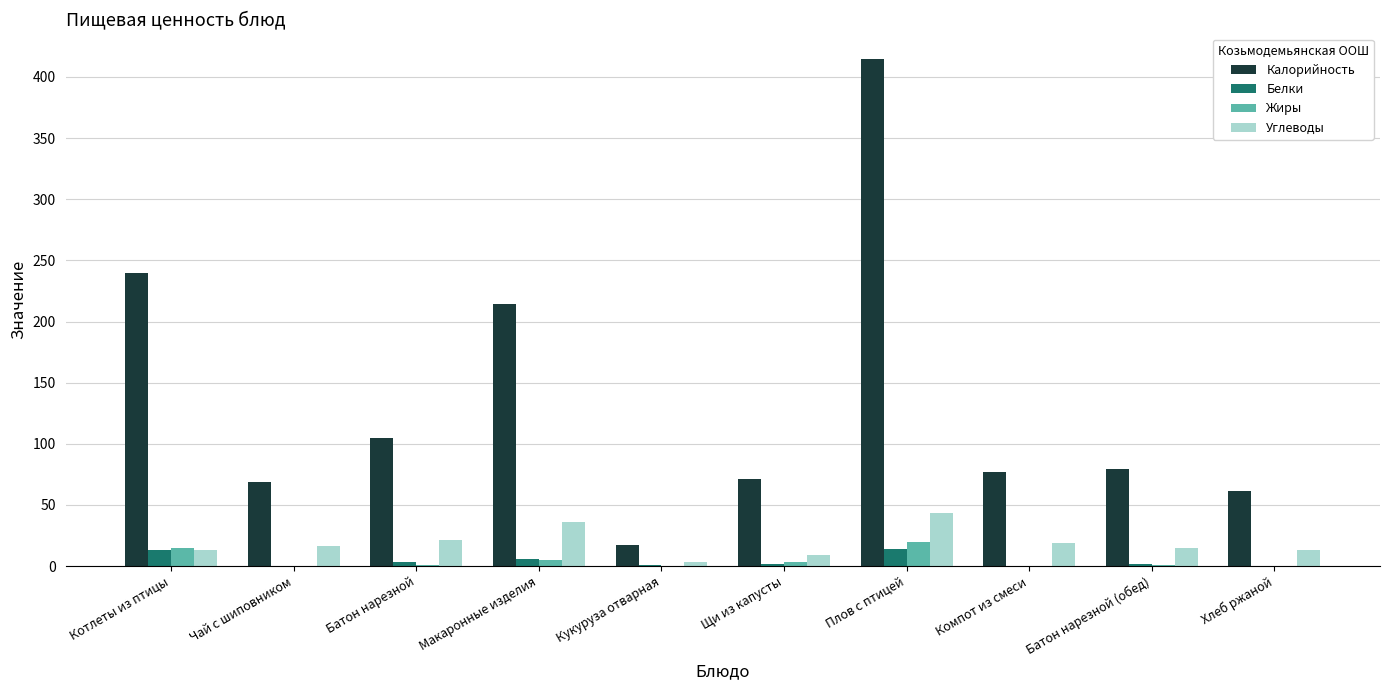

Where does the Калорийность series first go above 79?

Котлеты из птицы